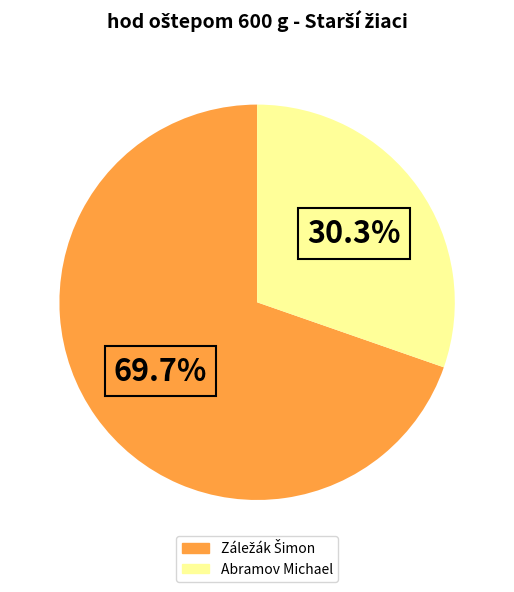

Count the number of slices in the pie.

2